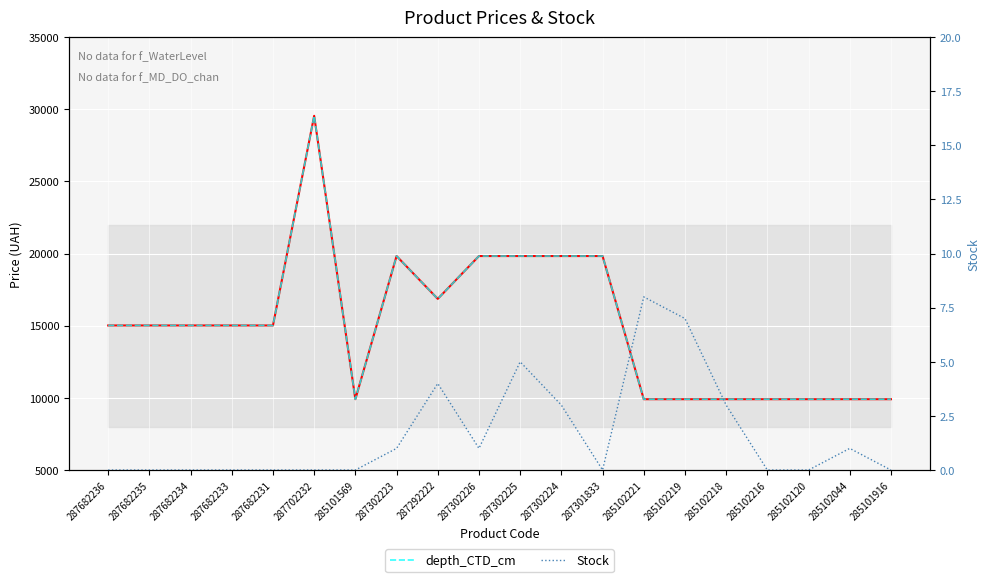

What is the label of the 15th point from the right?

287702232